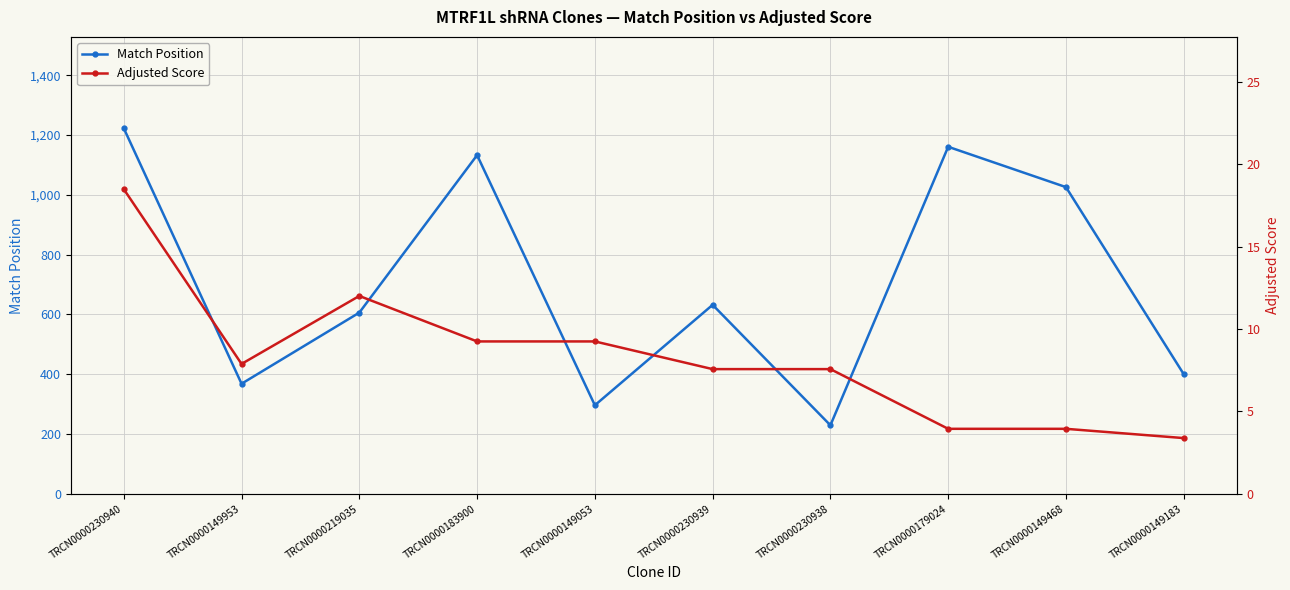

Is the value of Adjusted Score at TRCN0000149053 greater than the value of Match Position at TRCN0000183900?

No